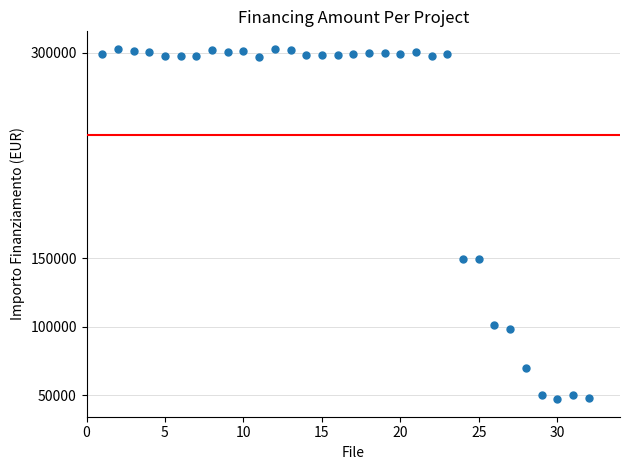

What is the range of X values (max minus min)?

31.0